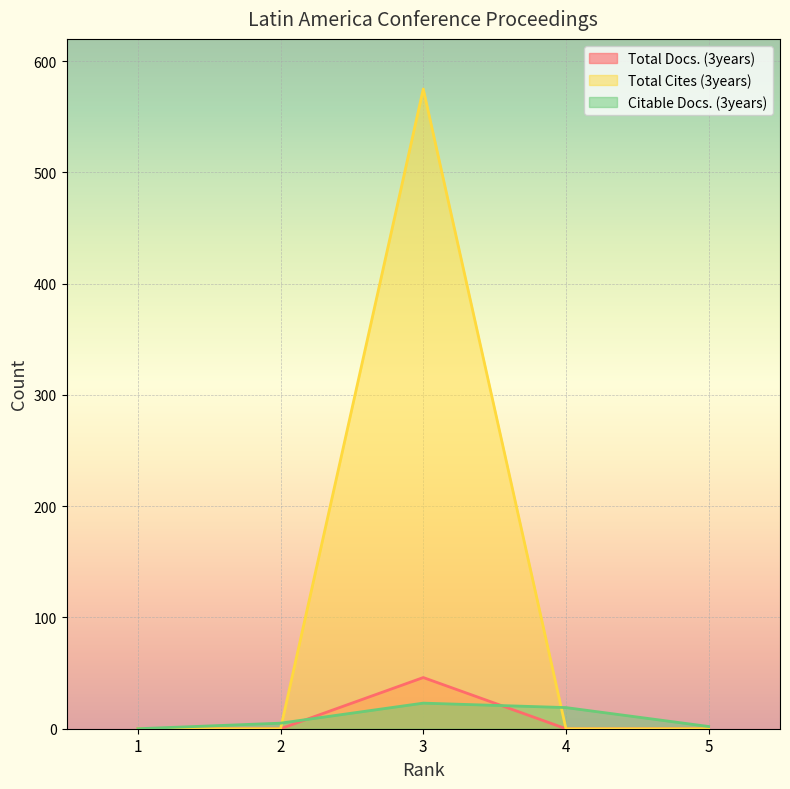

At which category does Total Docs. (3years) reach its first local peak?

3